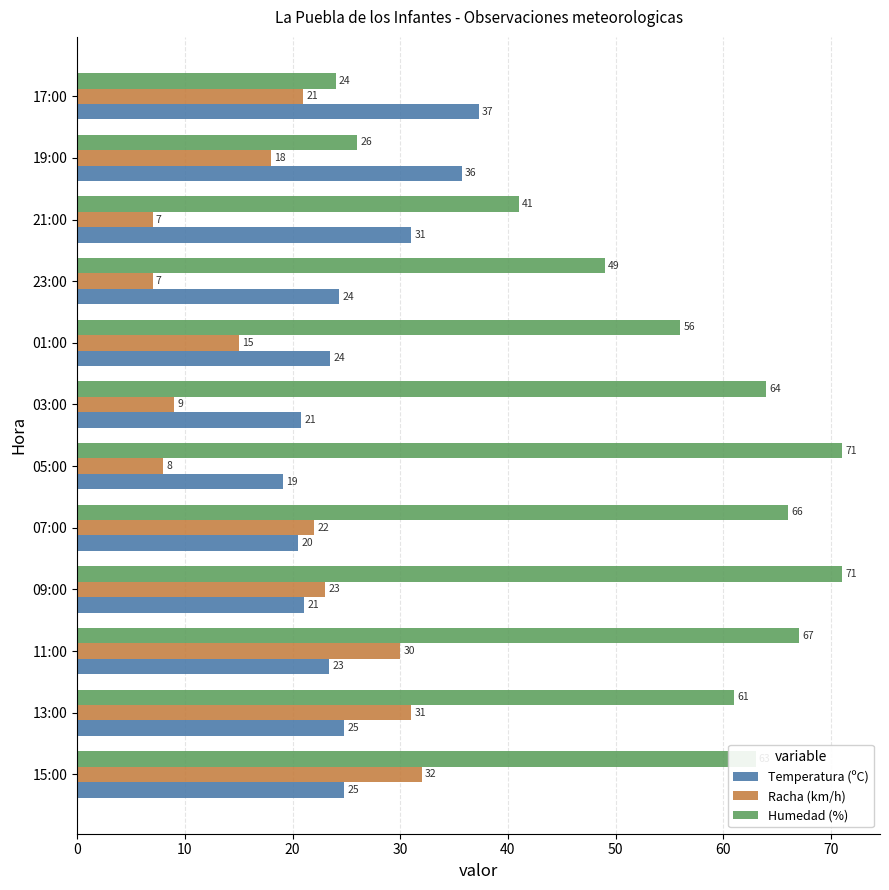

At how many categories does at least one series exceed 59?

7